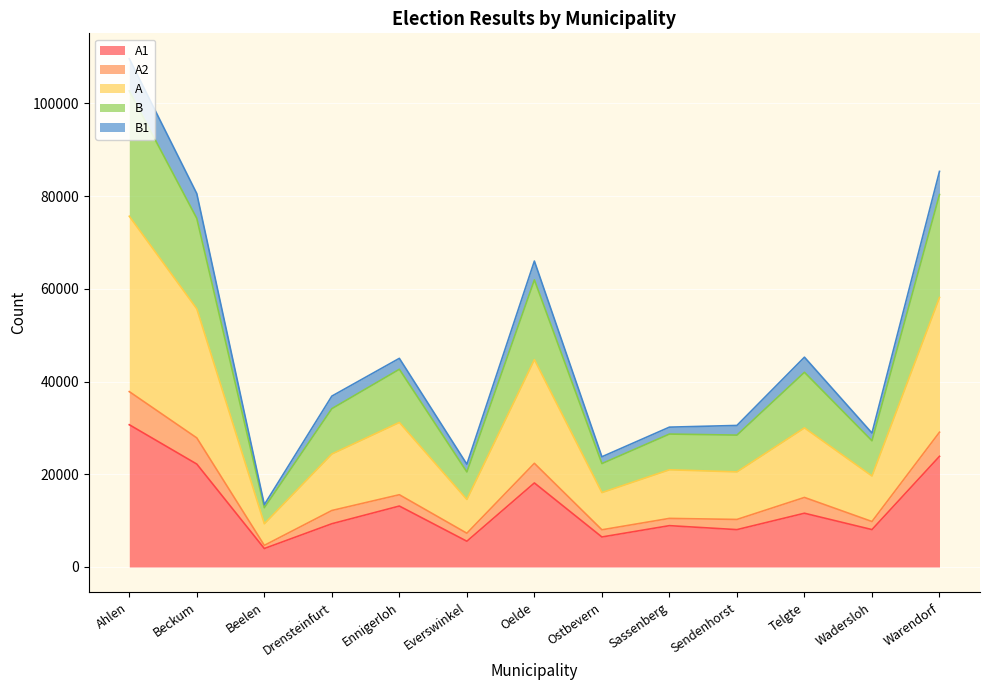

What is the label of the 8th point from the right?

Everswinkel